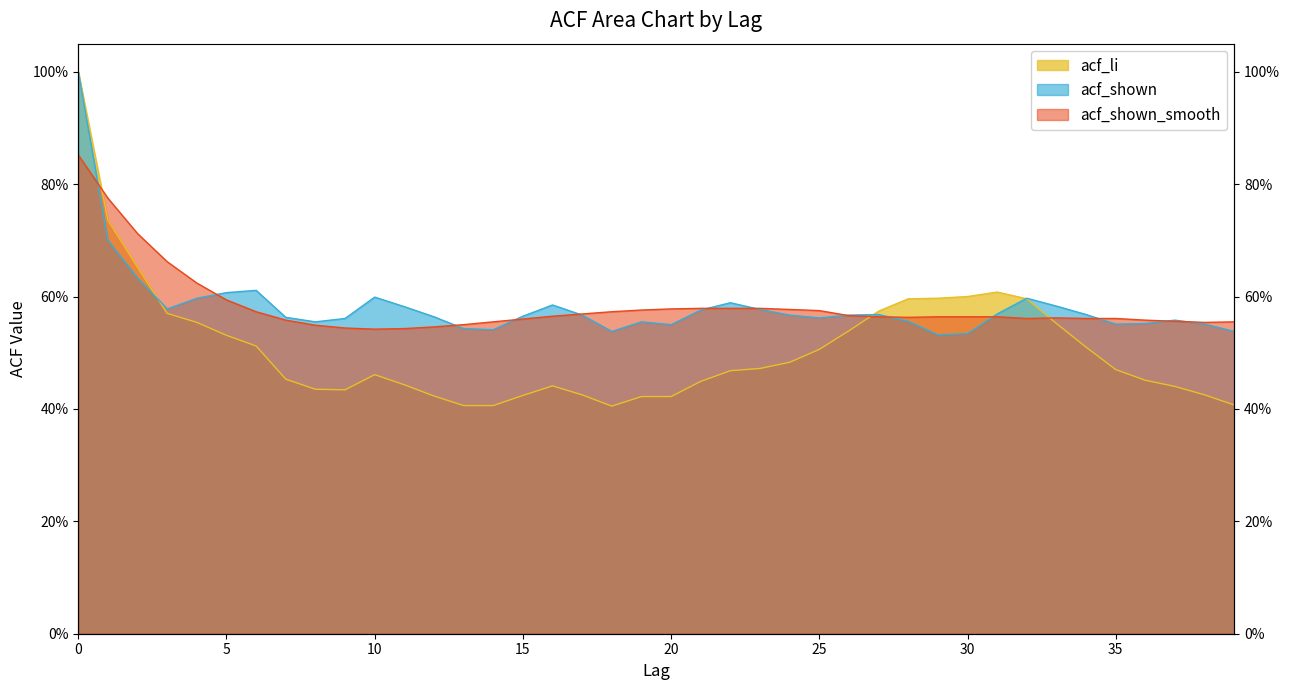

True or false: acf_li and acf_shown_smooth intersect in this chart.

True